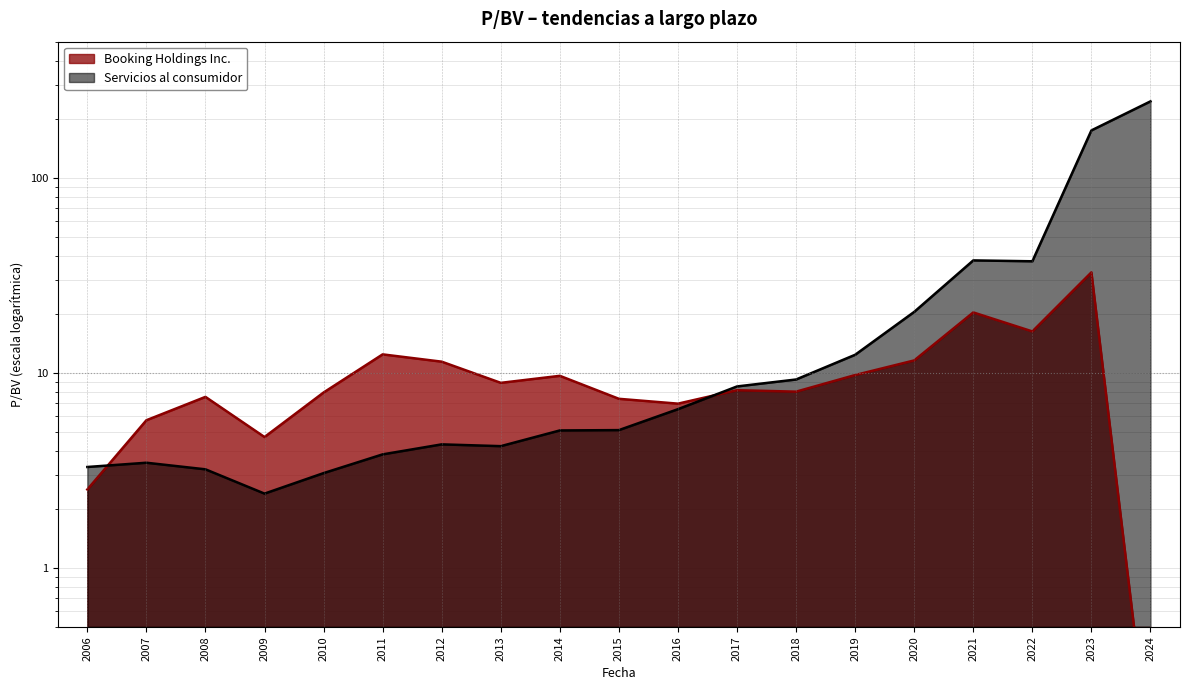

What is the greatest value displayed?

247.1